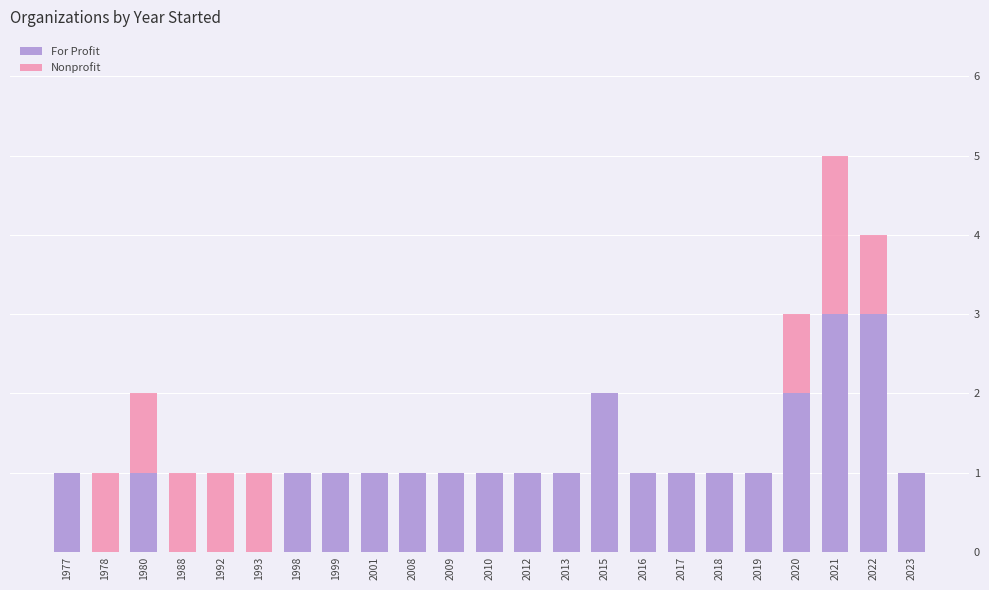

Is it true that For Profit equals 2 at 2022?

False